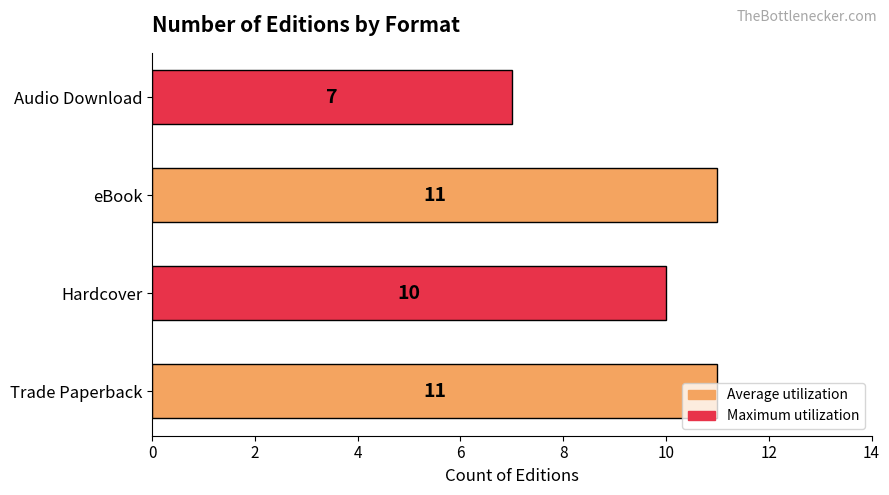

What is the greatest value displayed?

11